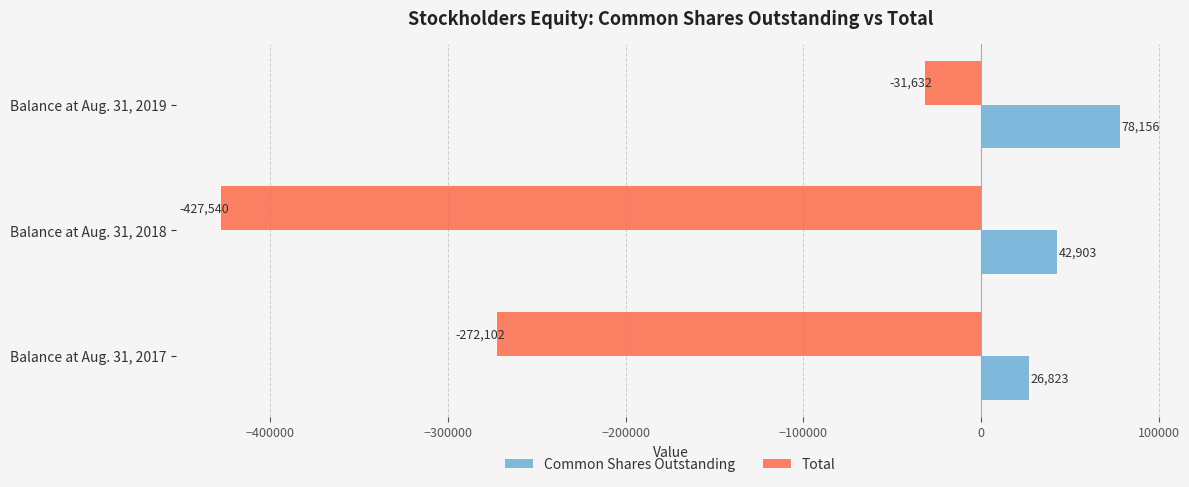

Between Balance at Aug. 31, 2017 and Balance at Aug. 31, 2019, which series saw the biggest shift?

Total